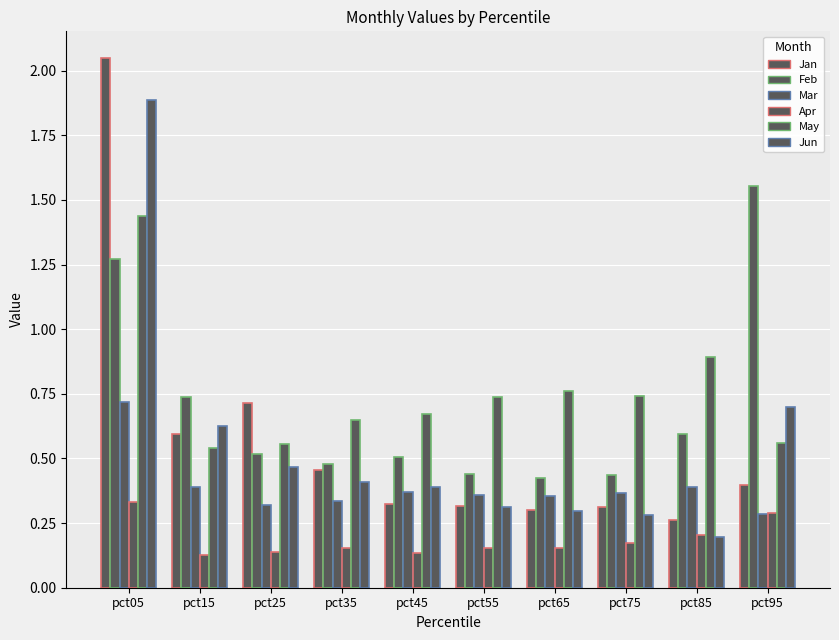

What is the sum of all May values?

7.5